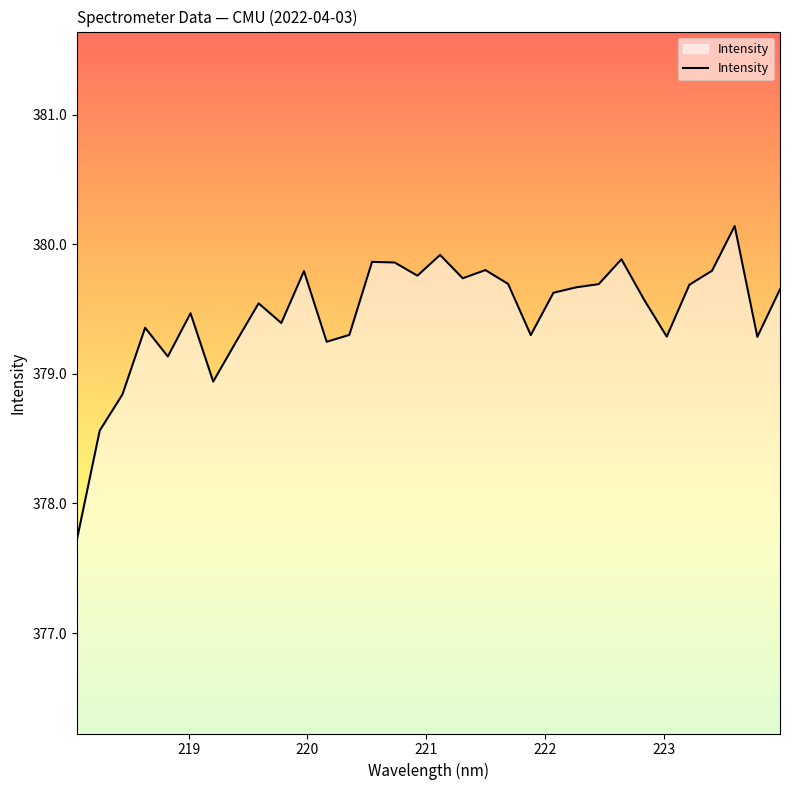

Count the number of data series in this chart.

1